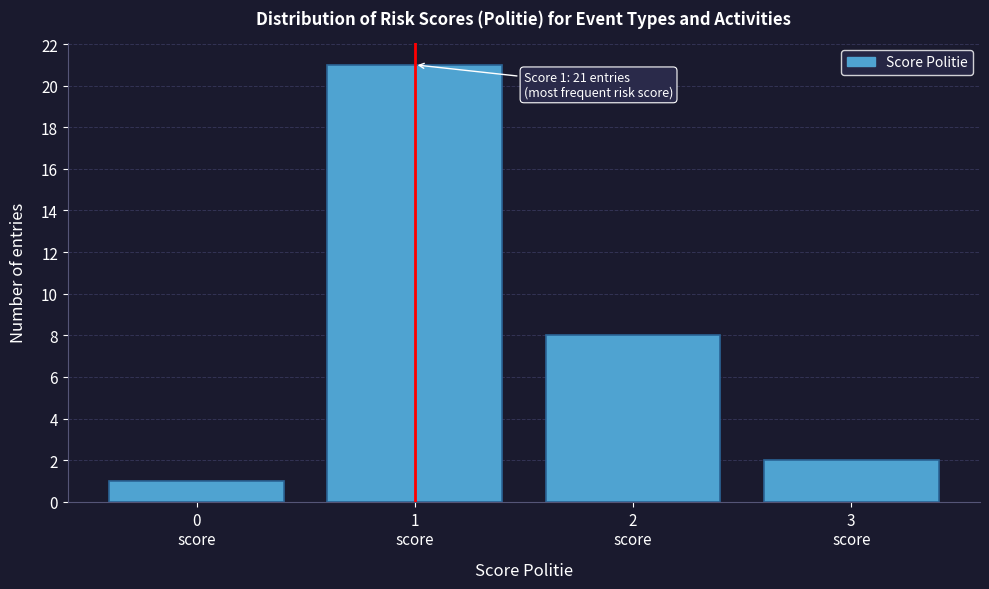

Reading right to left, extract all data points from this chart.

2	8	21	1